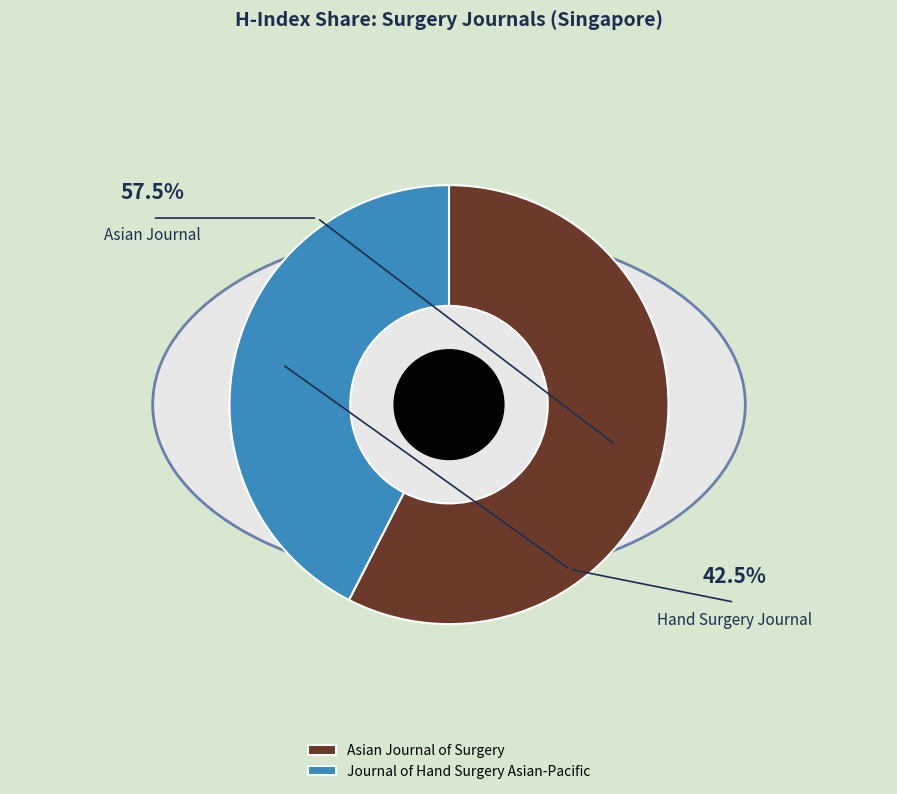

Count the number of slices in the pie.

2